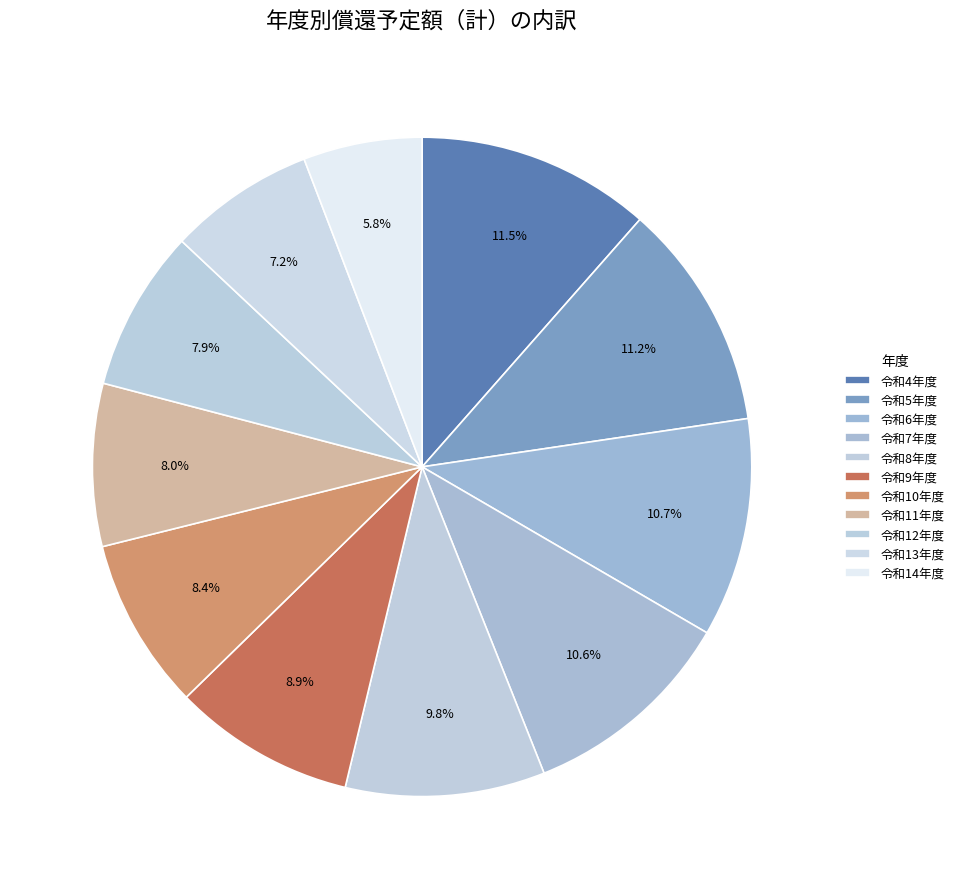

Count the number of slices in the pie.

11